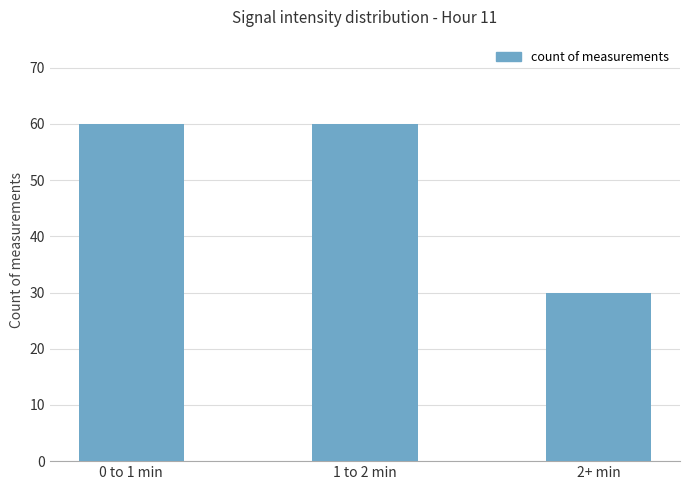

What is the maximum value shown in the chart?

60